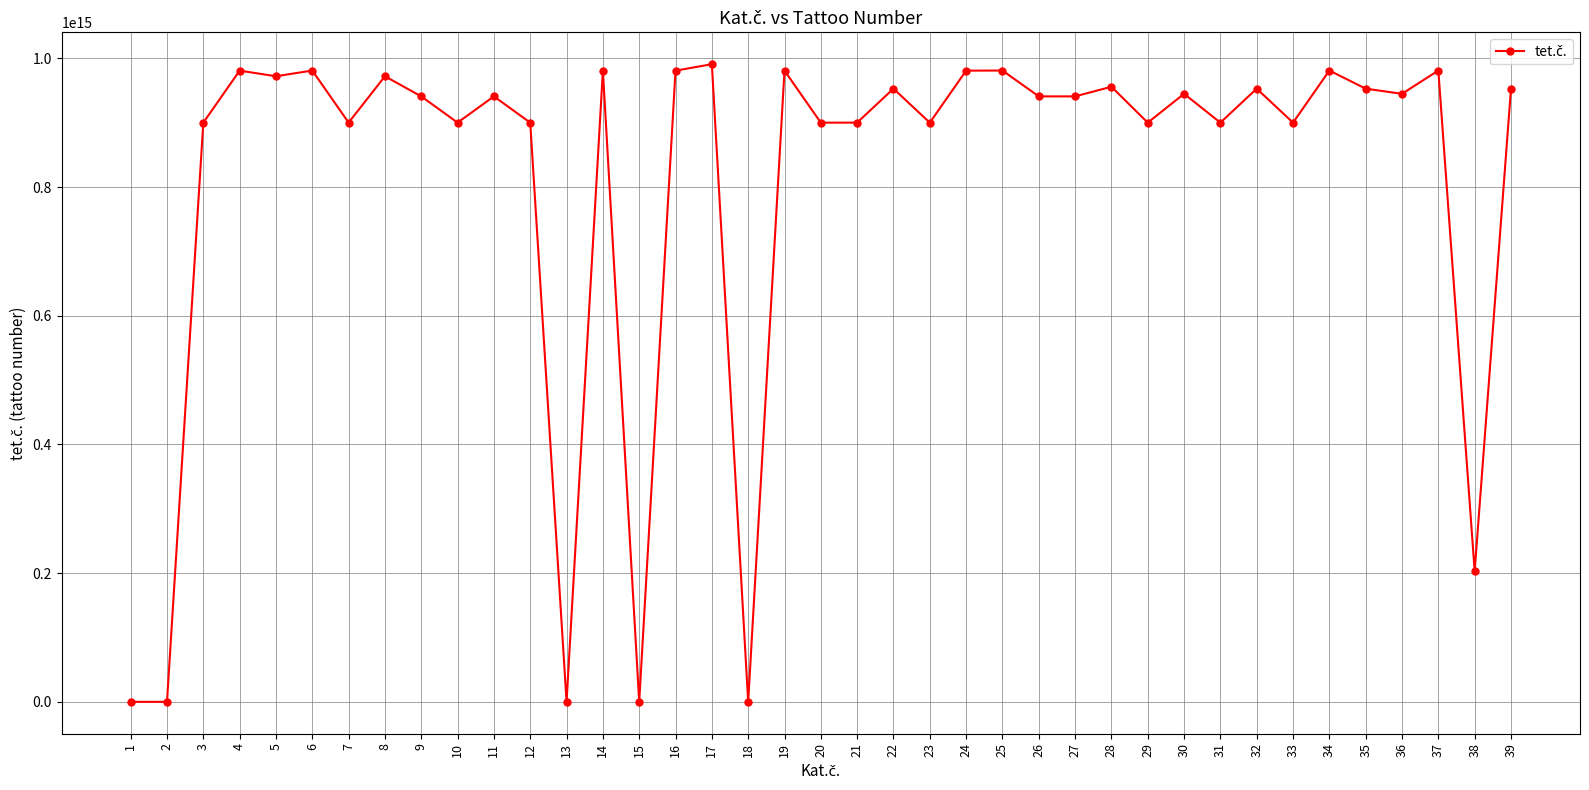

The chart shows a value of 953010004776310 at 39. True or false?

True